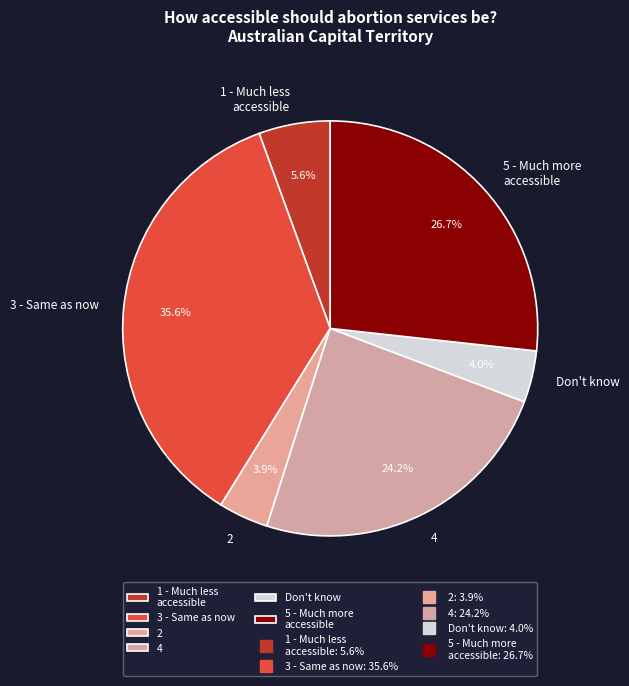

Does any single category account for the majority?

No